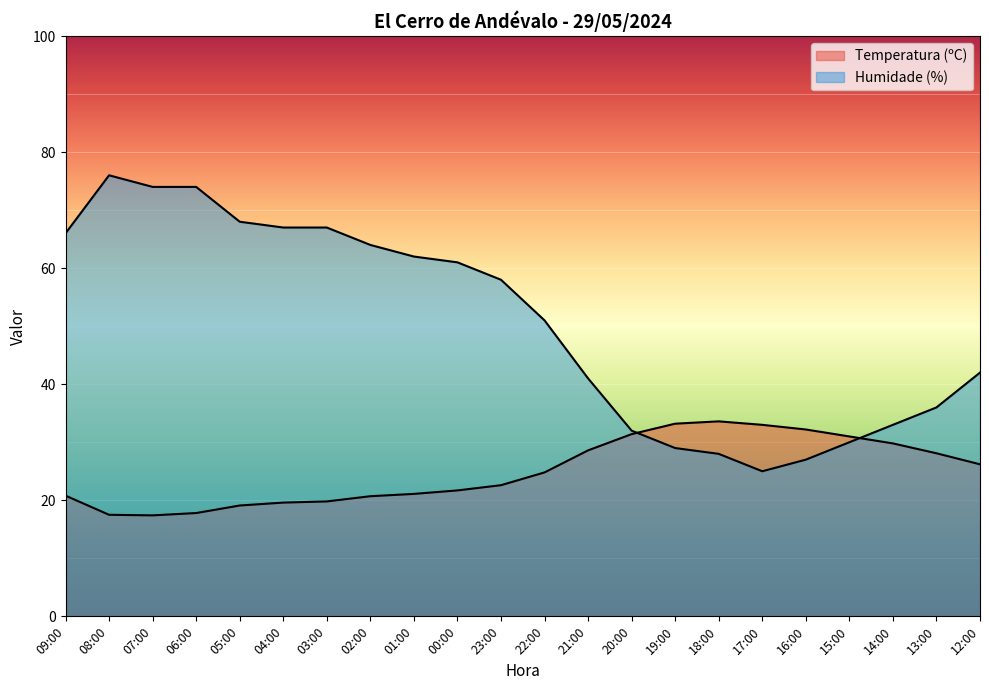

Which series ends up on top after the final intersection of Humidade (%) and Temperatura (ºC)?

Humidade (%)